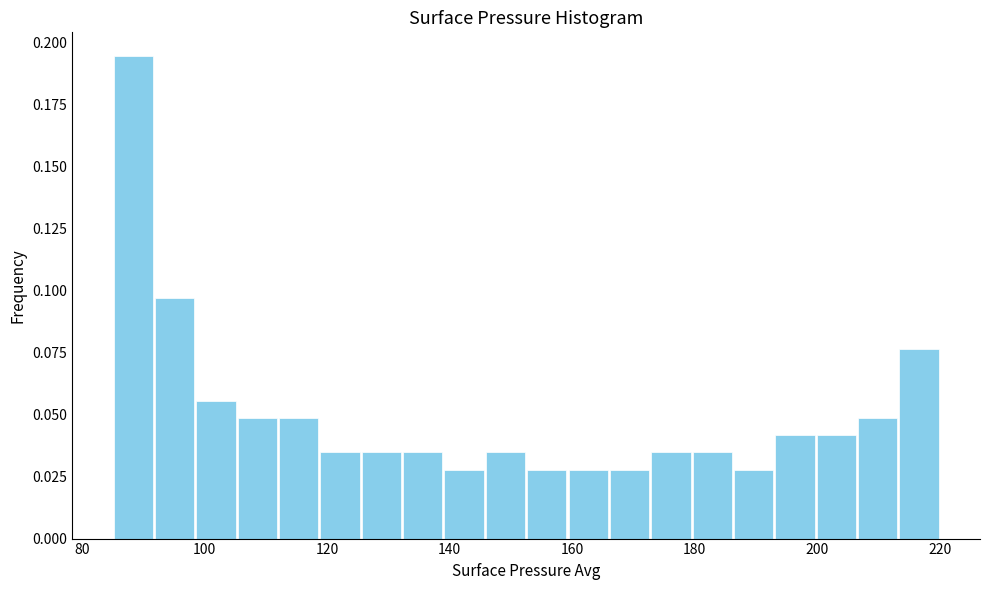

Read against the x-axis, roughly where is the centre of the tallest bar?

88